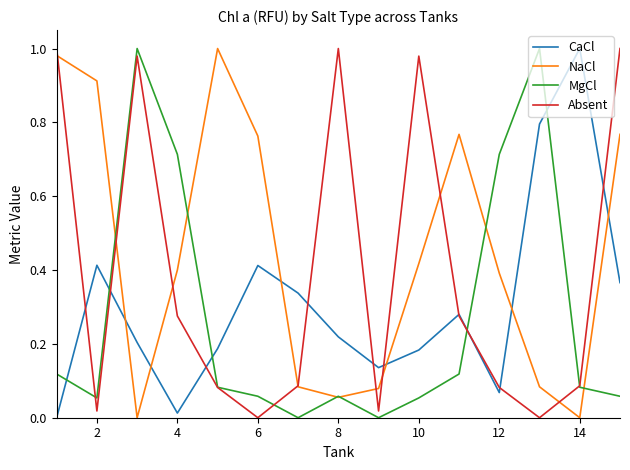

True or false: Absent and MgCl intersect in this chart.

True